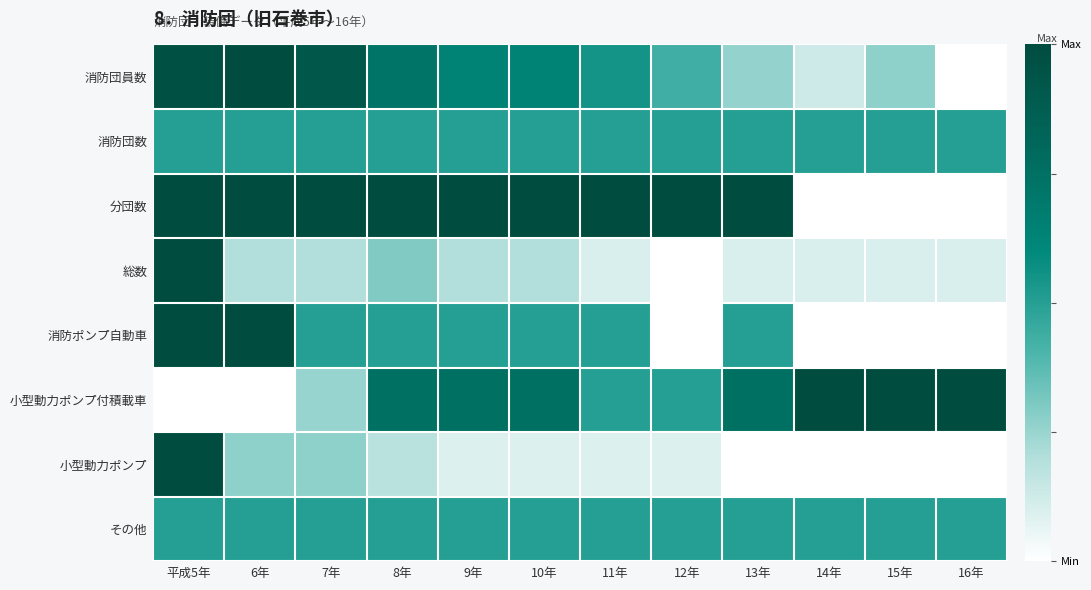

Which label corresponds to the smallest value in the chart?

16年